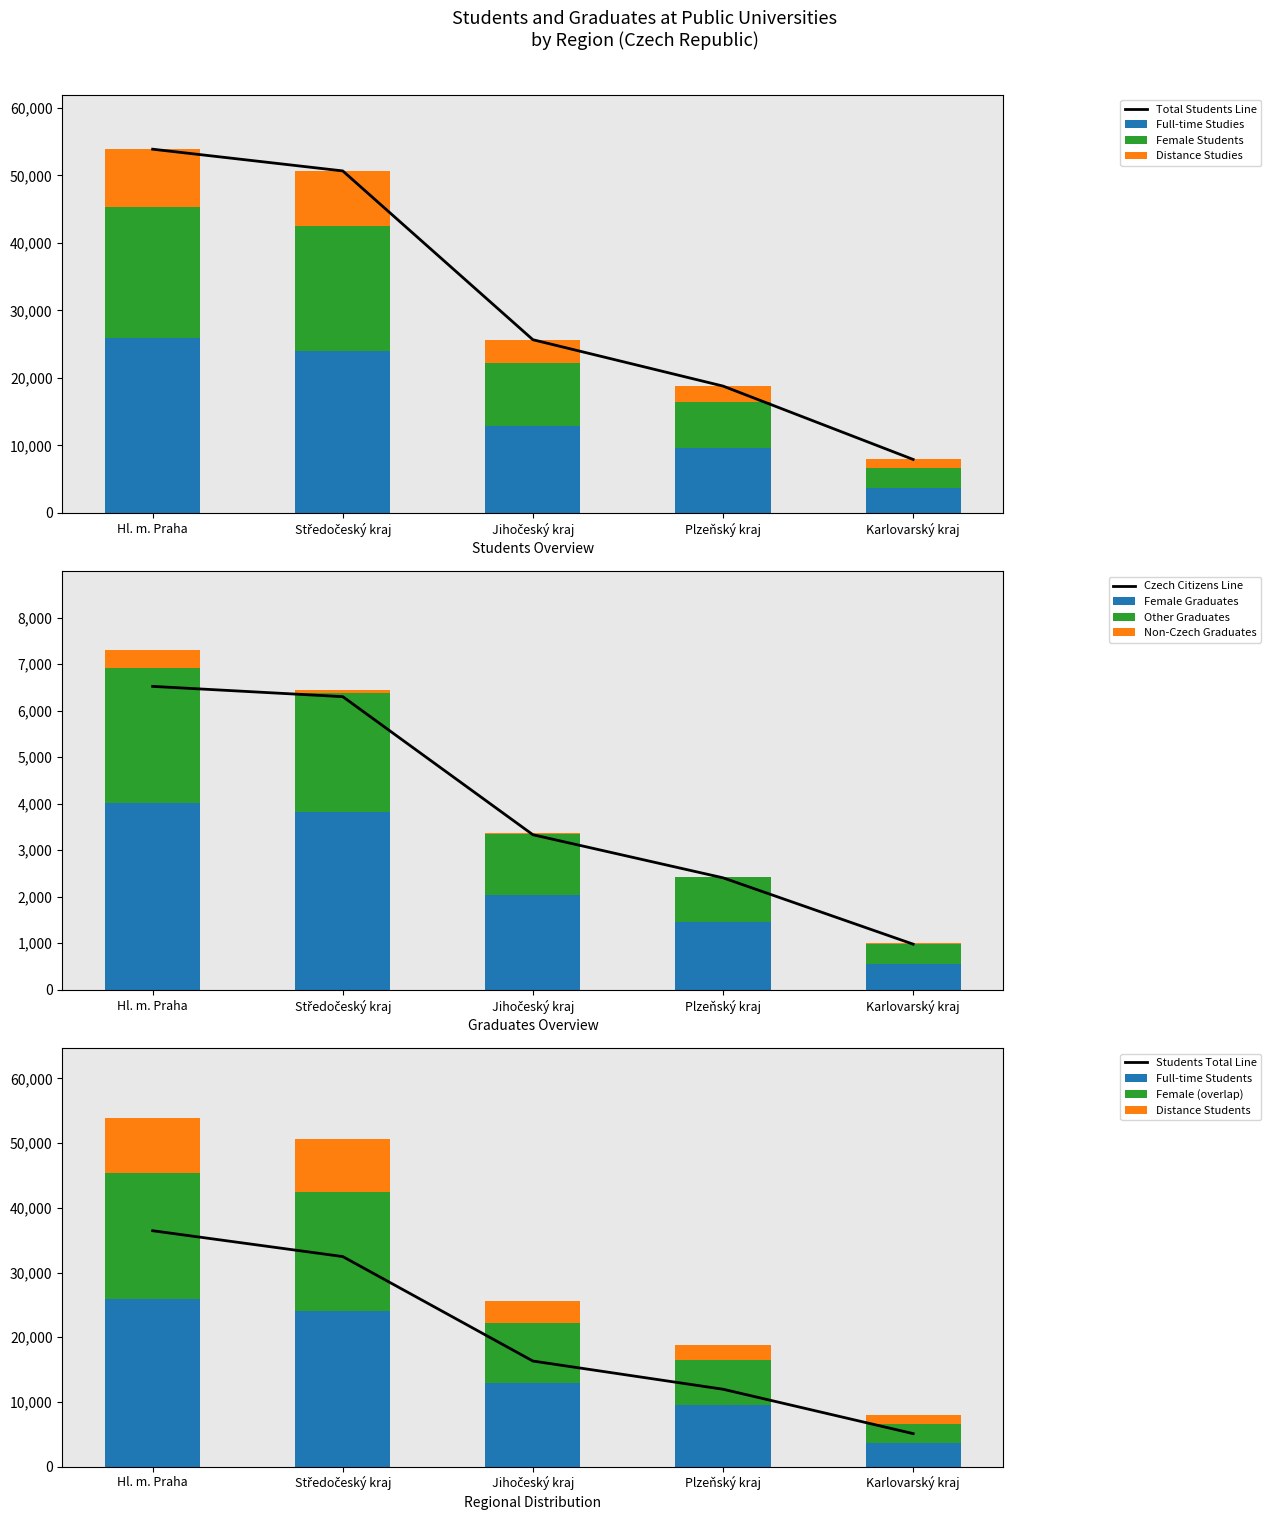

At which label does Full-time Studies reach its minimum?

Karlovarský kraj